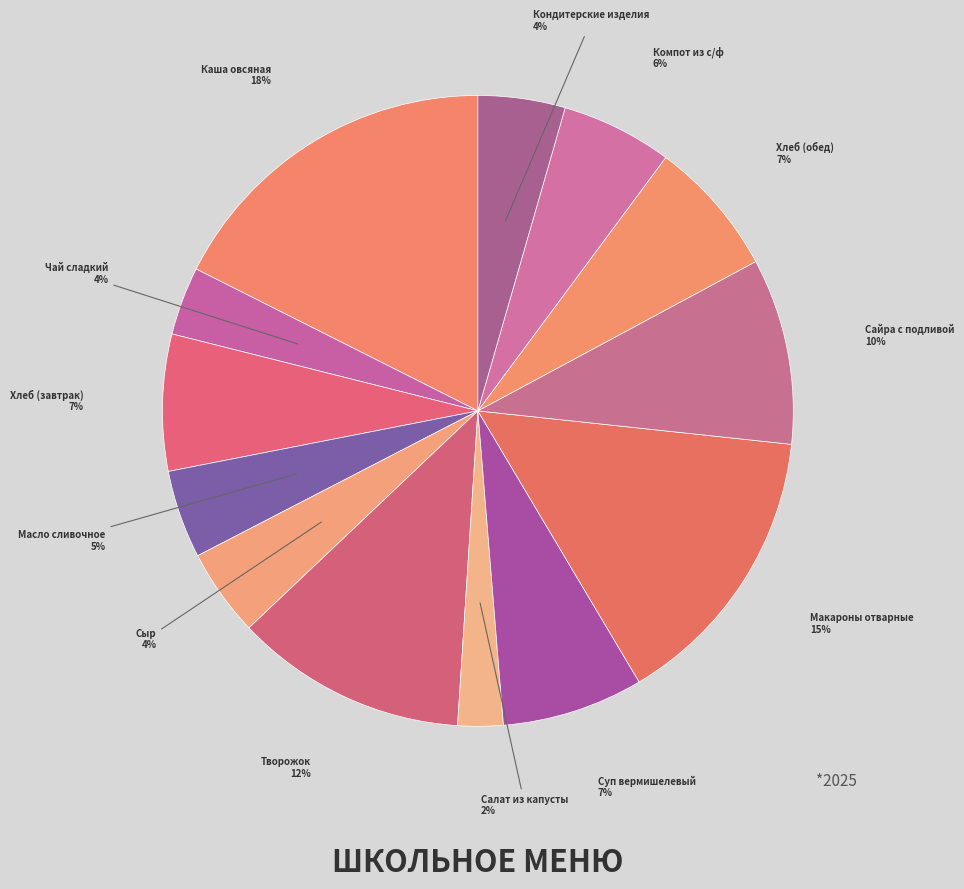

Count the number of slices in the pie.

13